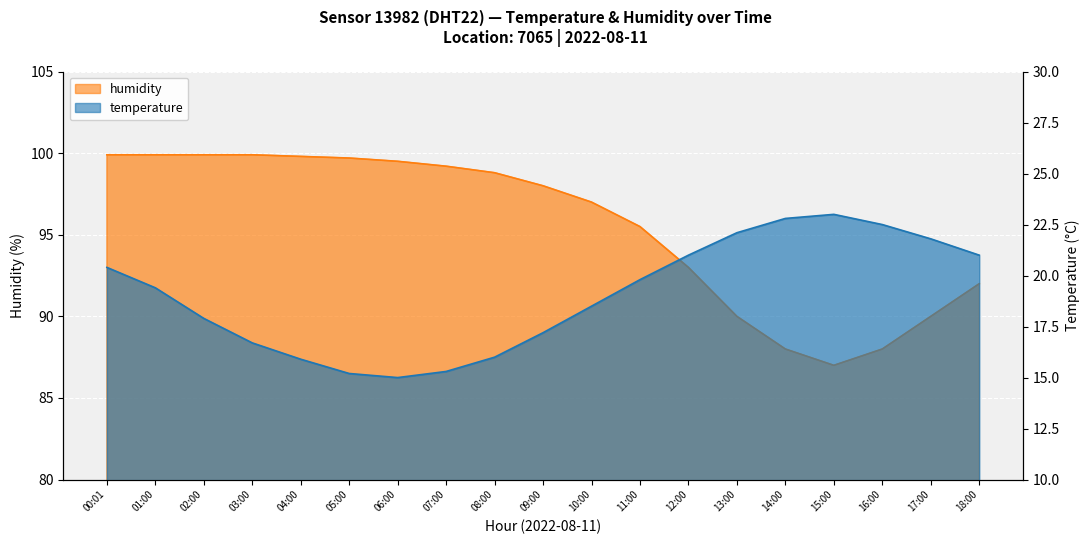

What value does the humidity series have at 08:00?

98.8